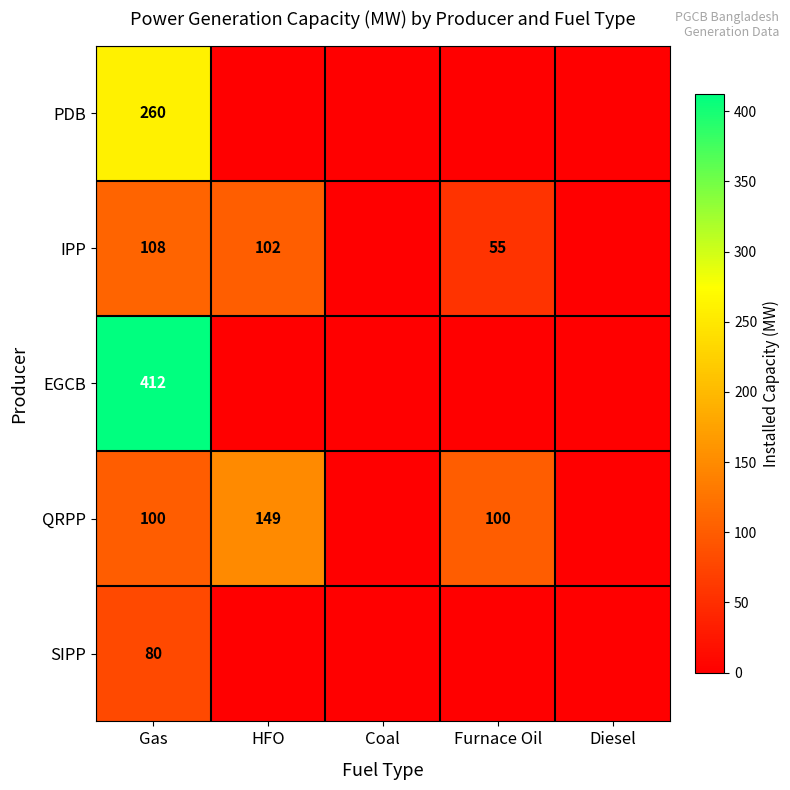

What is the spread (max minus min) of values at Gas?

332